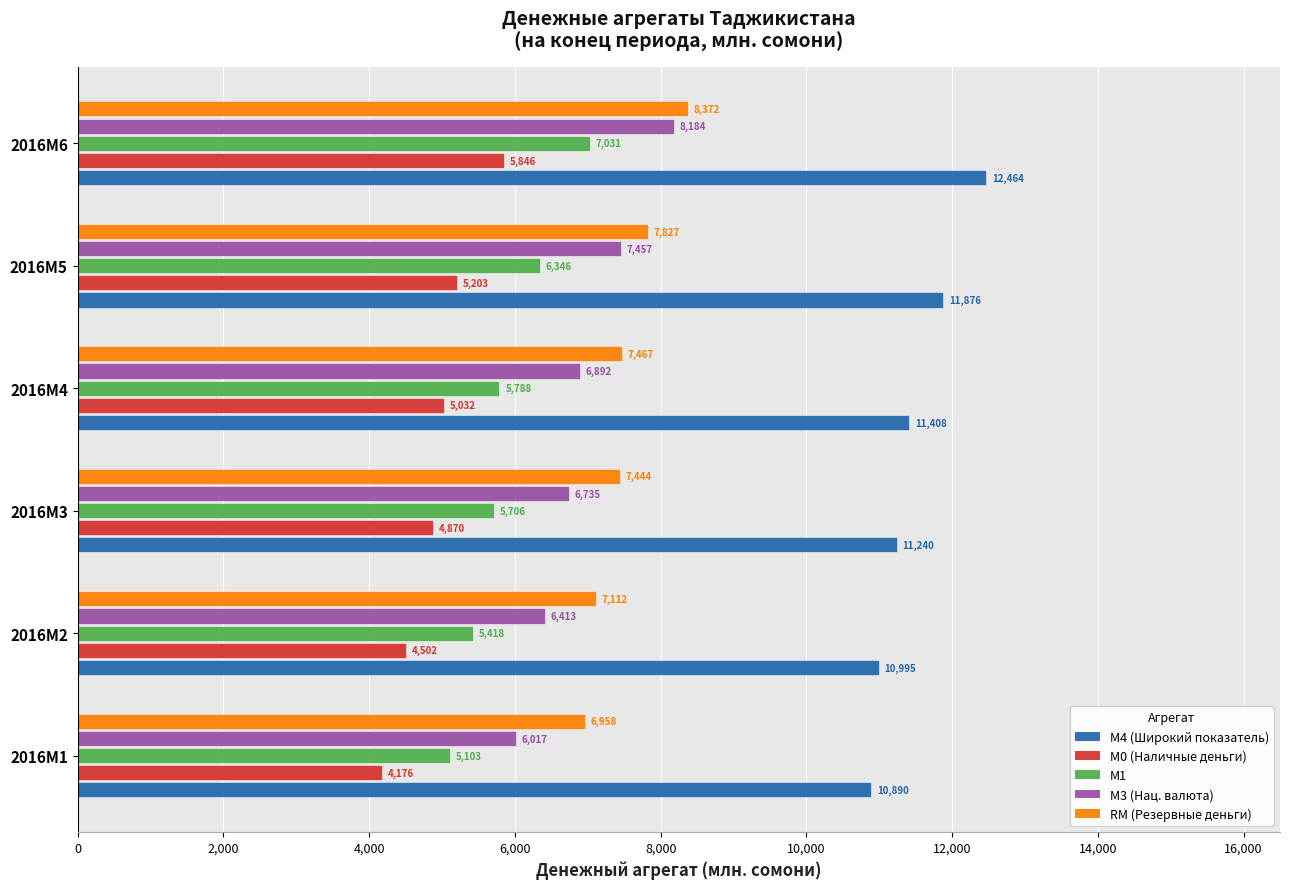

Count the number of data series in this chart.

5